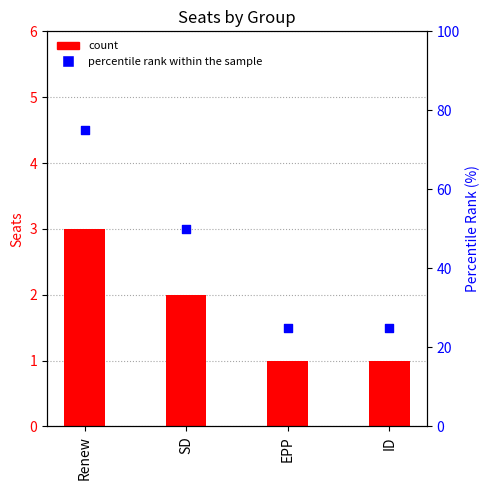

Which series has the largest total across all categories?

percentile rank within the sample